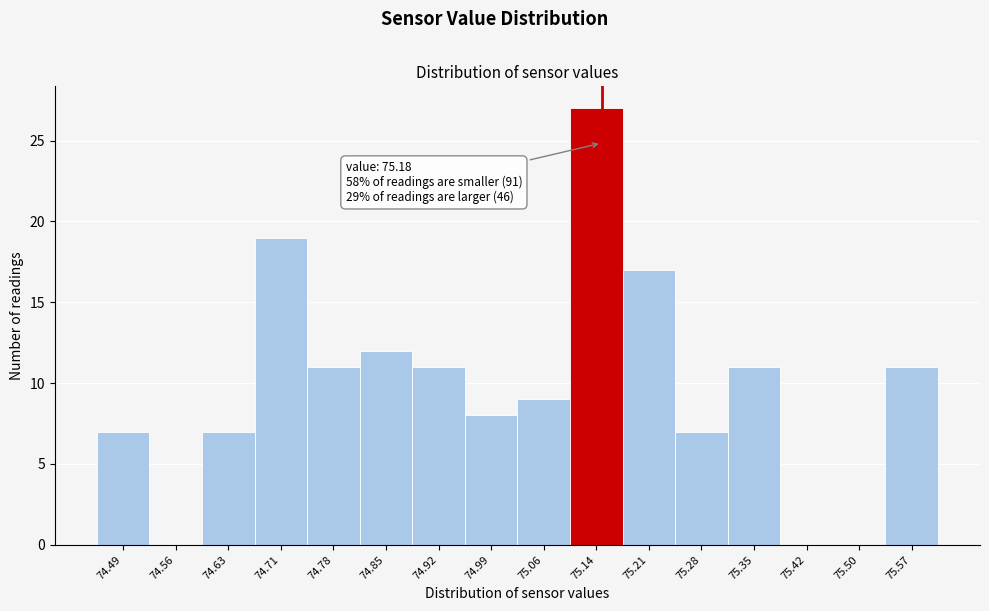

Reading left to right, what are all the values shown in this chart?

74.49=7	74.56=0	74.63=7	74.71=19	74.78=11	74.85=12	74.92=11	74.99=8	75.06=9	75.14=27	75.21=17	75.28=7	75.35=11	75.42=0	75.50=0	75.57=11